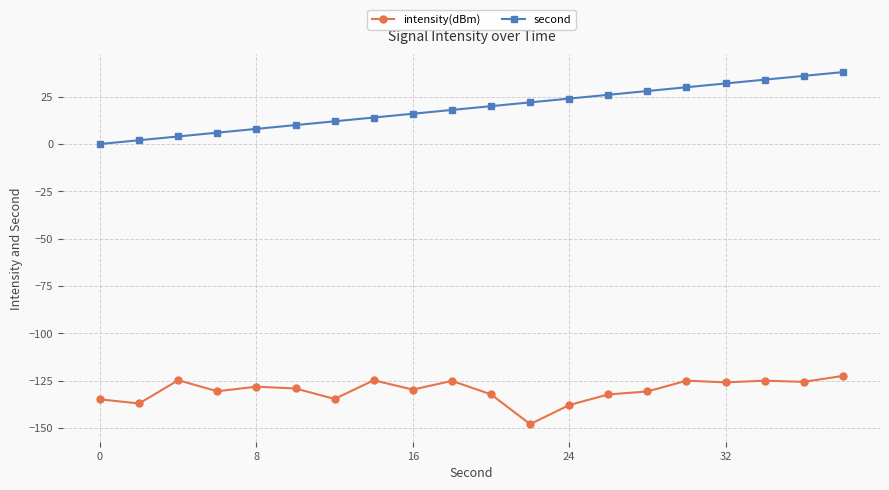

What is the value of the second point at the 14th from the left?

26.0